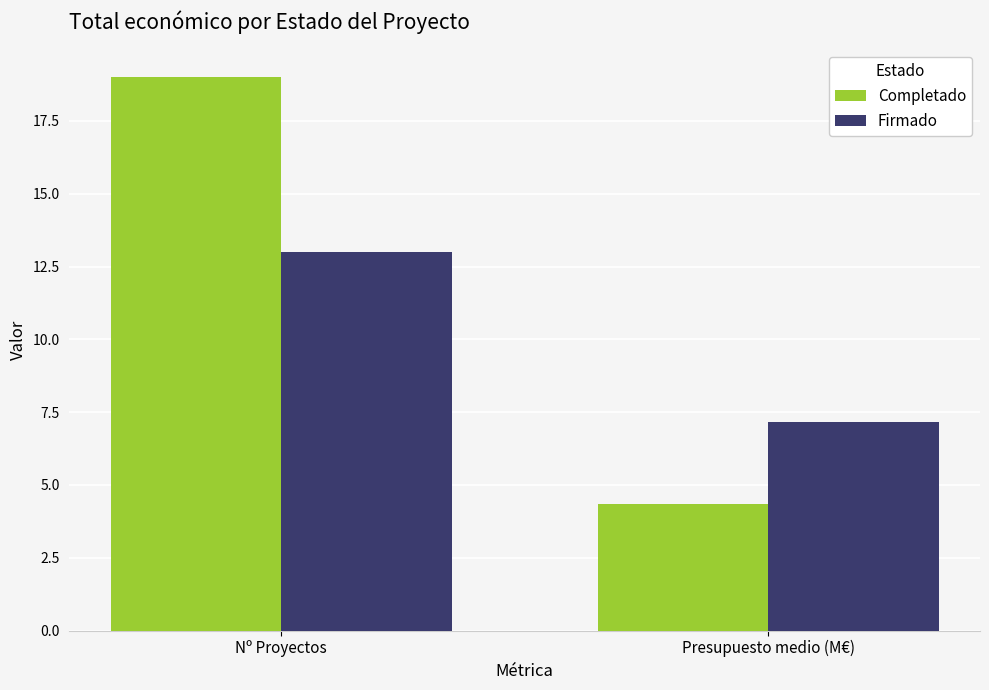

Reading left to right, transcribe all the data shown in this chart.

Completado: 19.0	4.3
Firmado: 13.0	7.2